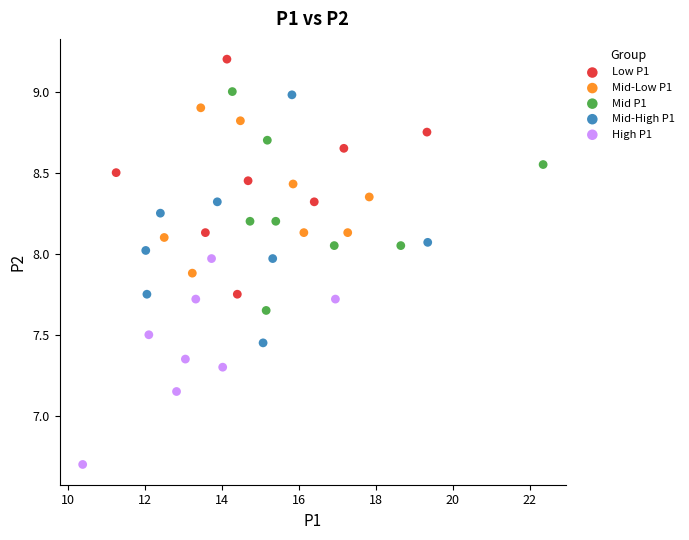

What are all the series names shown in the legend?

Low P1, Mid-Low P1, Mid P1, Mid-High P1, High P1